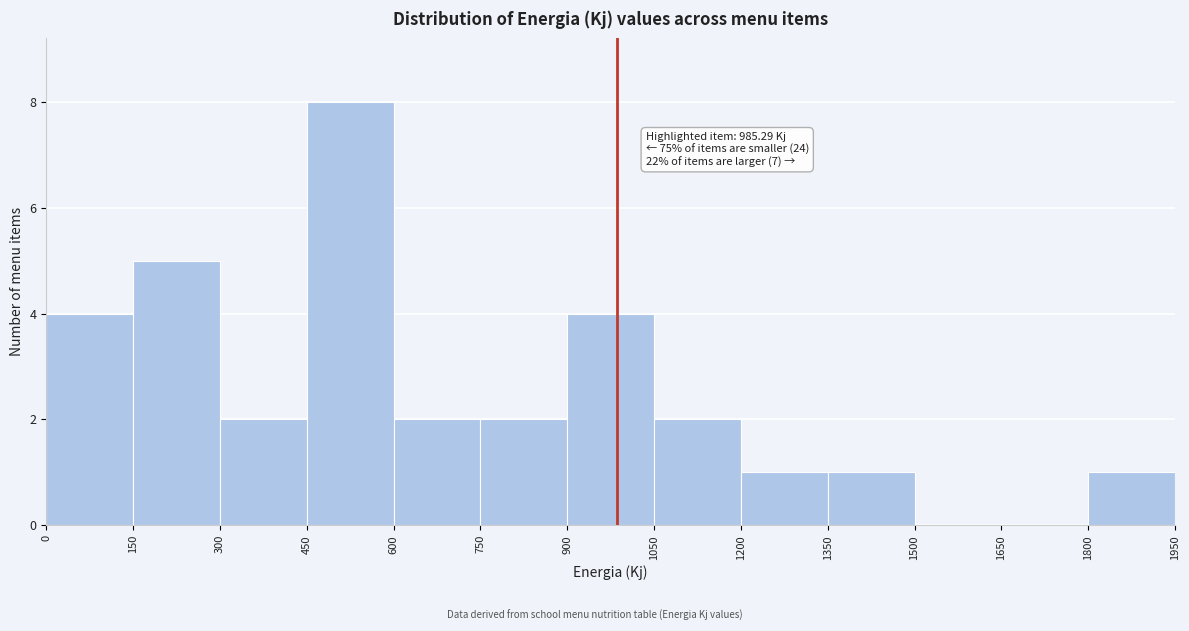

Which range on the x-axis has the tallest bar?

450 to 600